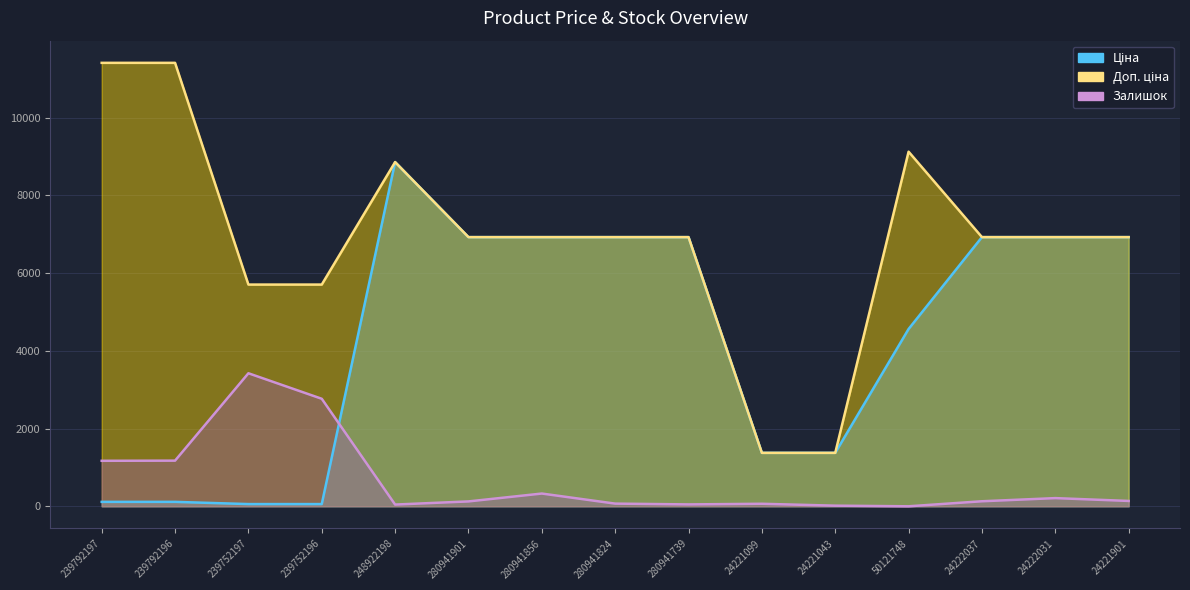

Which has a higher value, 239792196 or 239792197?

239792196